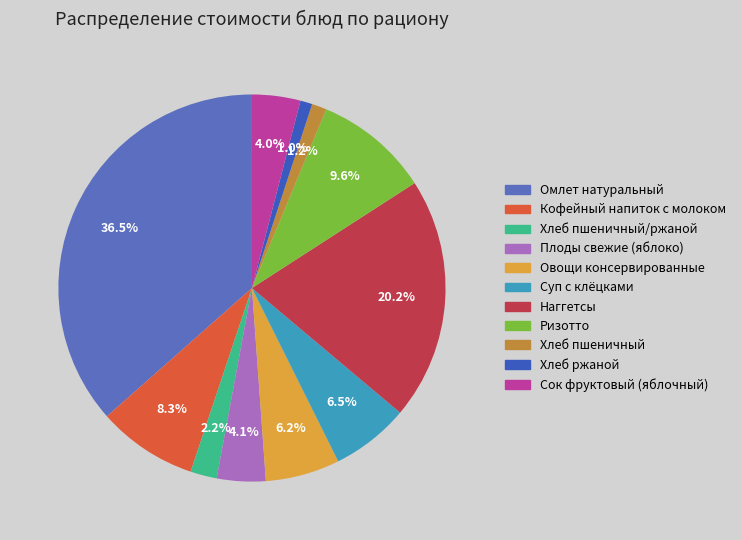

To the nearest percent, what is the difference between the largest and smallest slice percentages?

36%